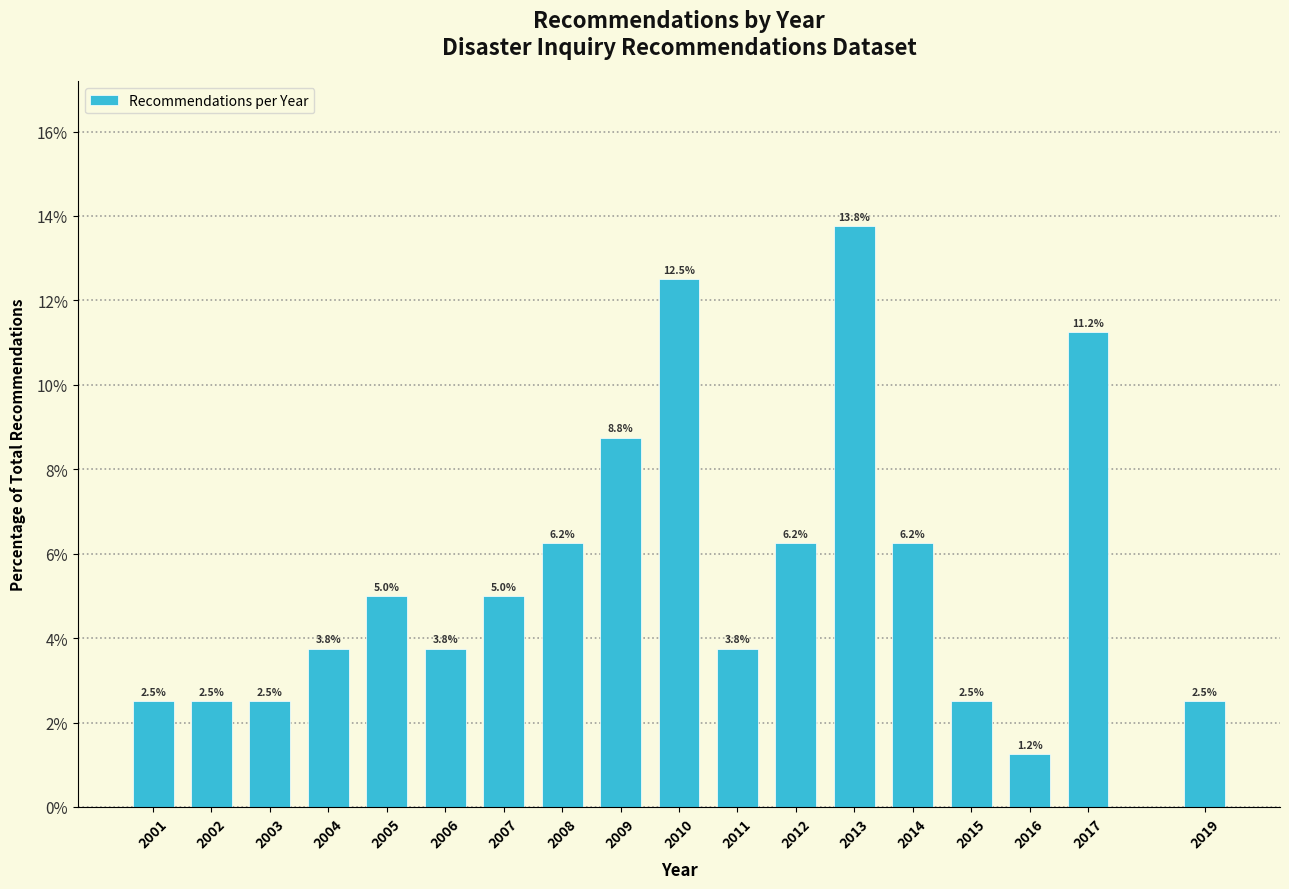

What value does the data have at 2001?

2.5